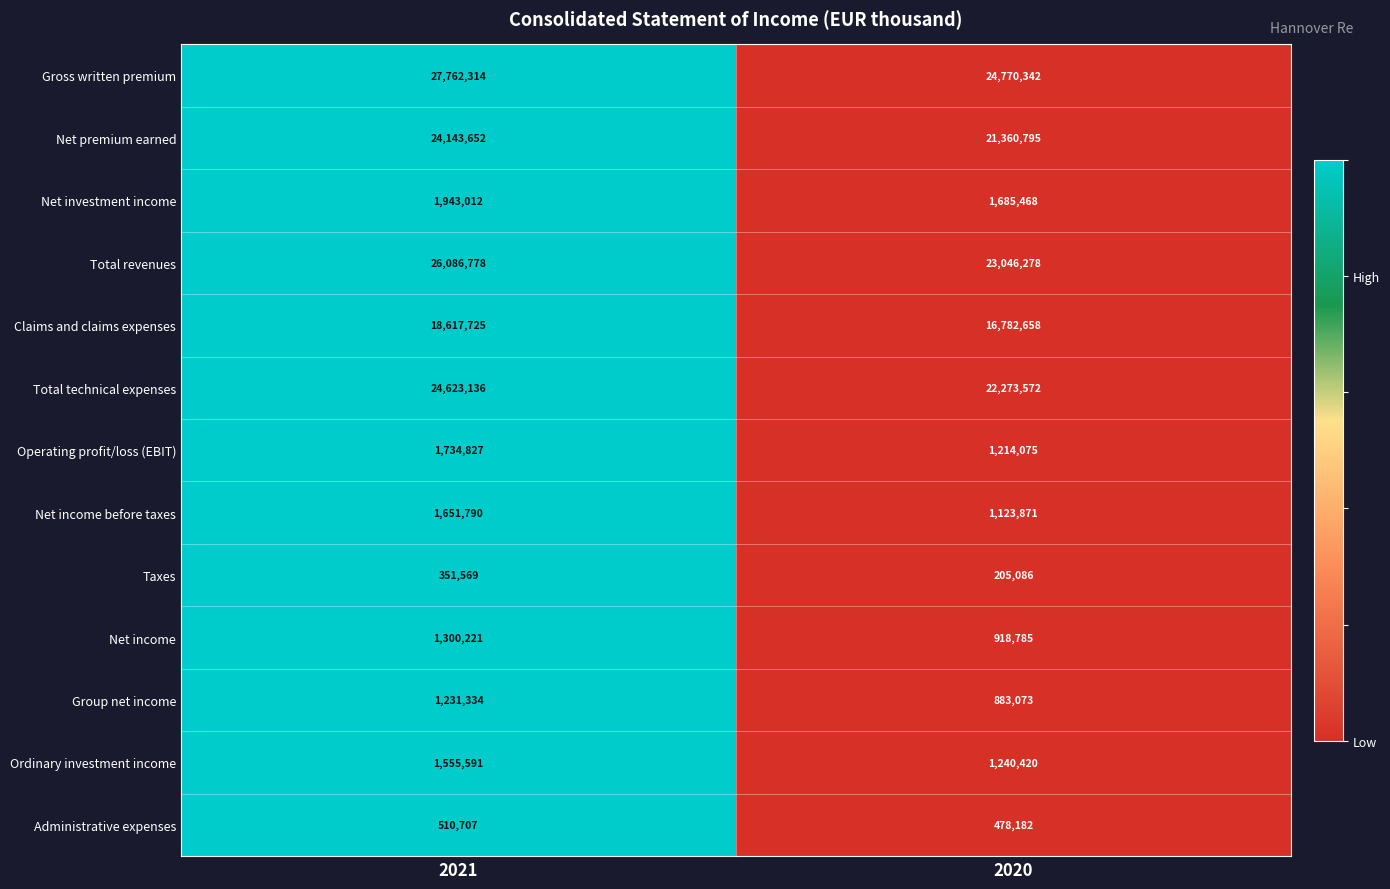

What is the sum of all Total revenues values?

49133056